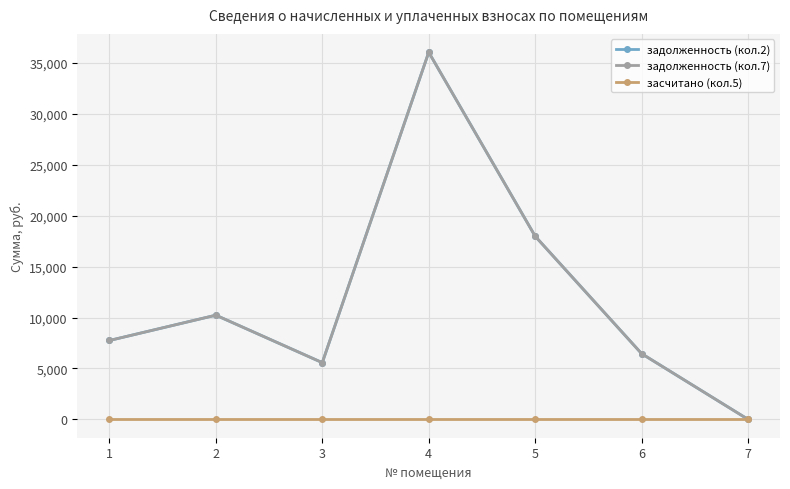

Where is the first local maximum for задолженность (кол.7)?

2